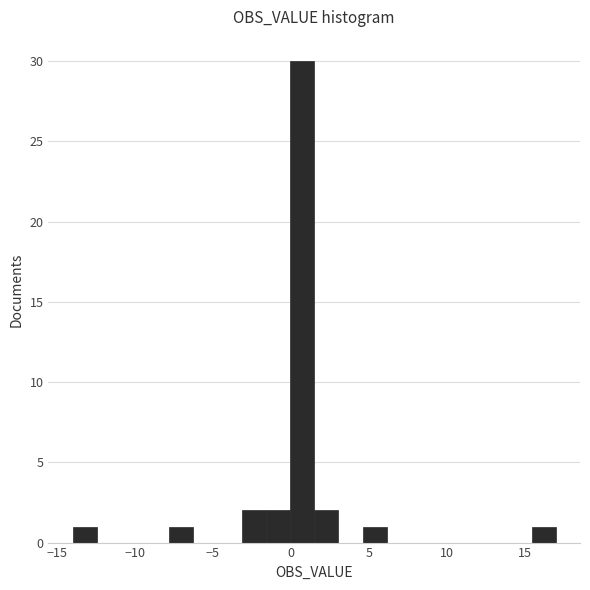

Around what value on the x-axis is the tallest bar? Give the approximate position of its centre, as read against the axis.

0.5